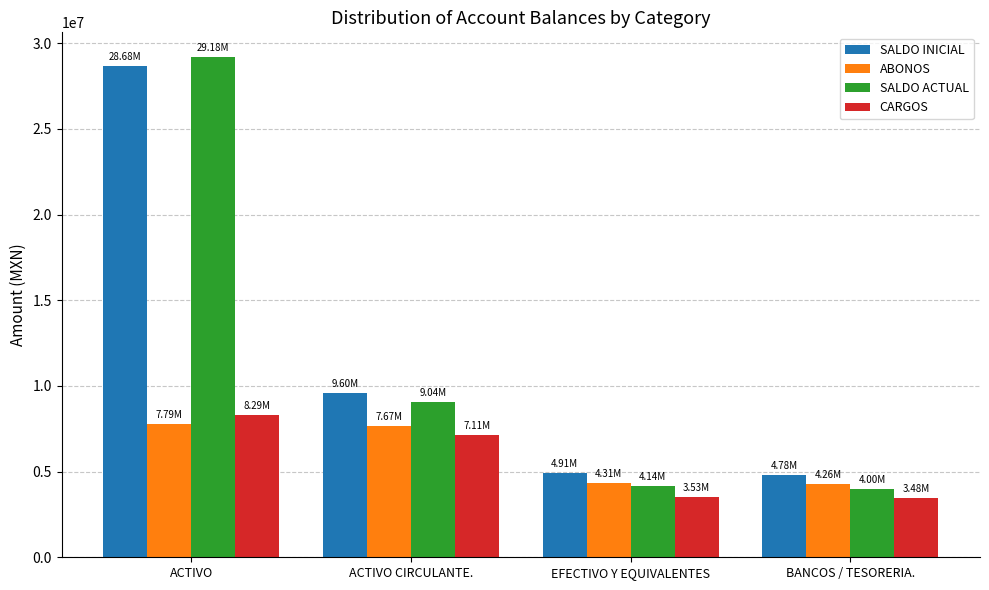

What value does the ABONOS series have at EFECTIVO Y EQUIVALENTES?

4310312.3